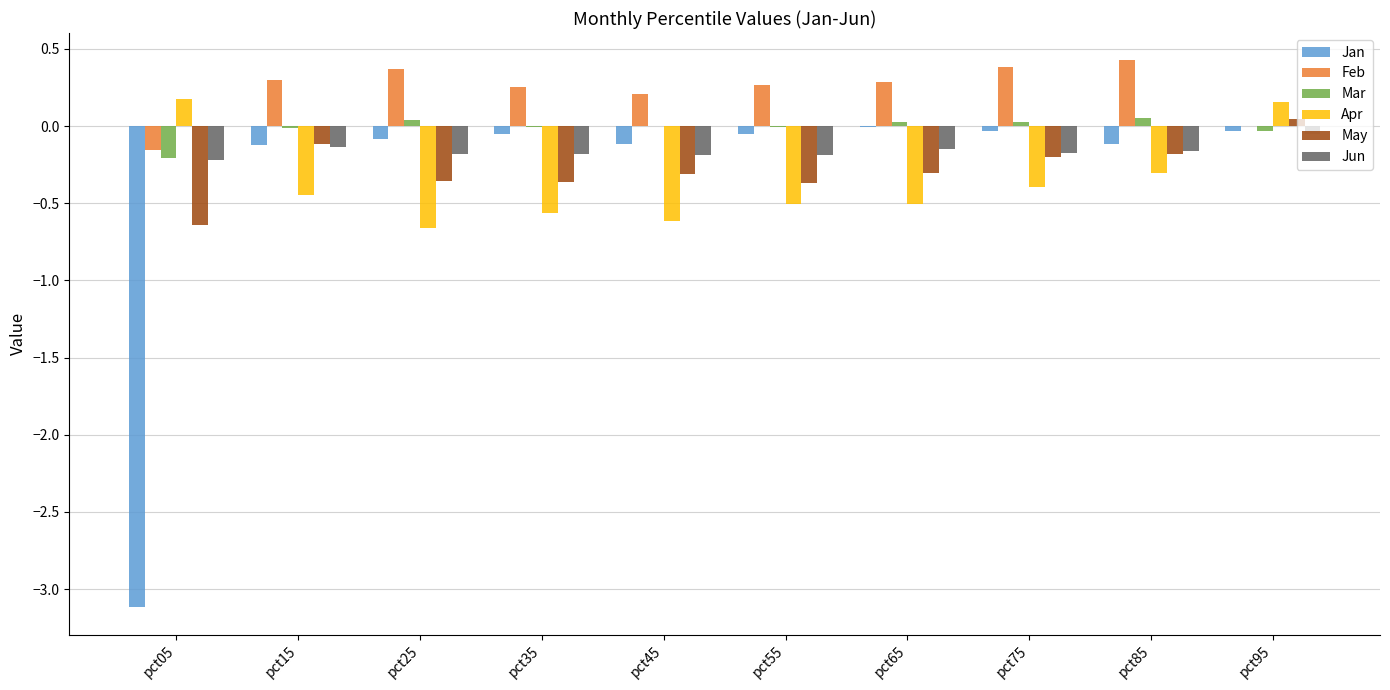

The Apr series shows -0.9 at pct65. True or false?

False